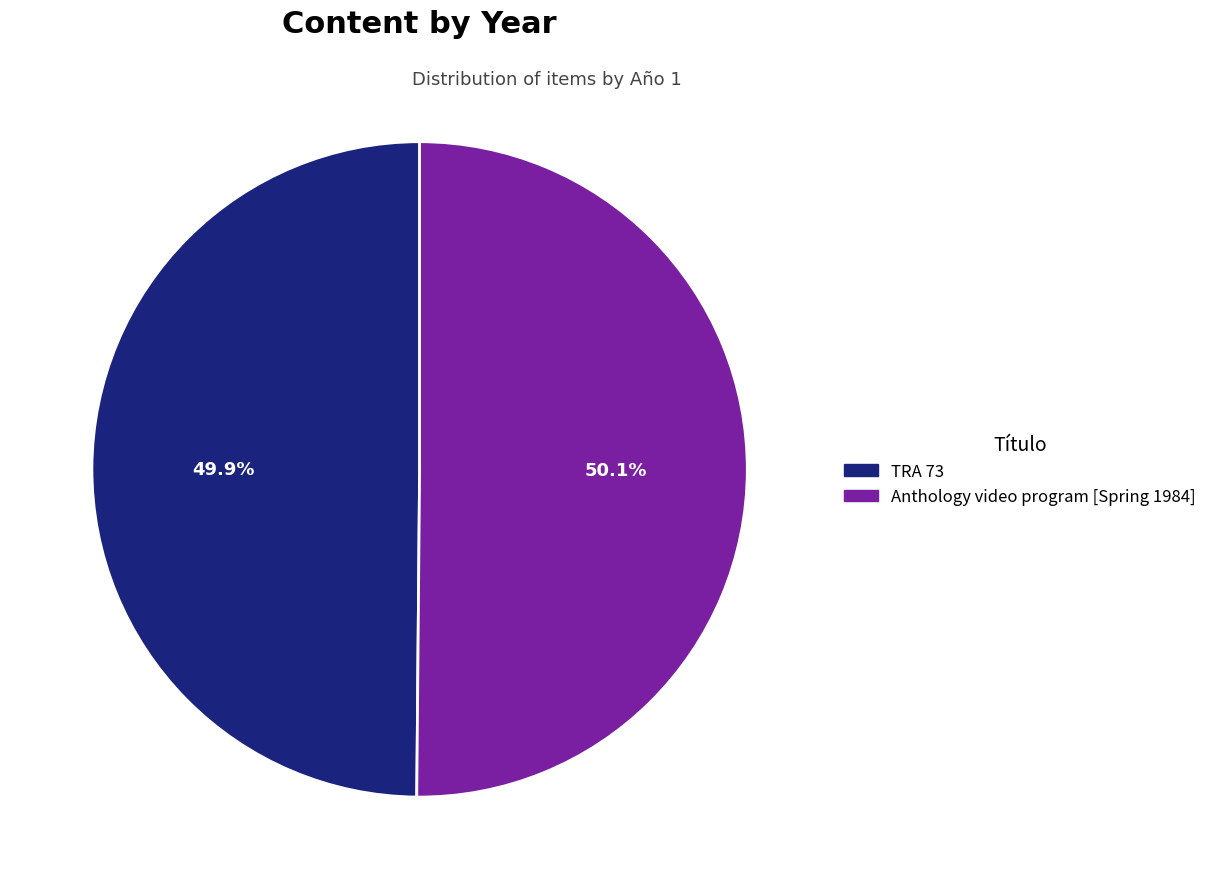

Is it true that TRA 73 is 40% of the pie?

False